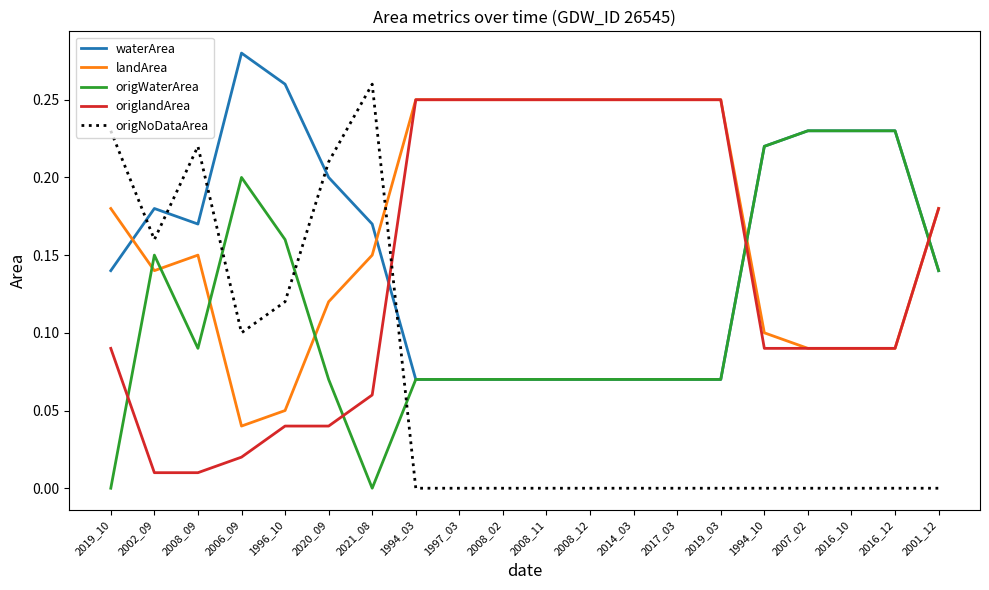

Is the value of waterArea at 2002_09 greater than the value of origlandArea at 2008_11?

No